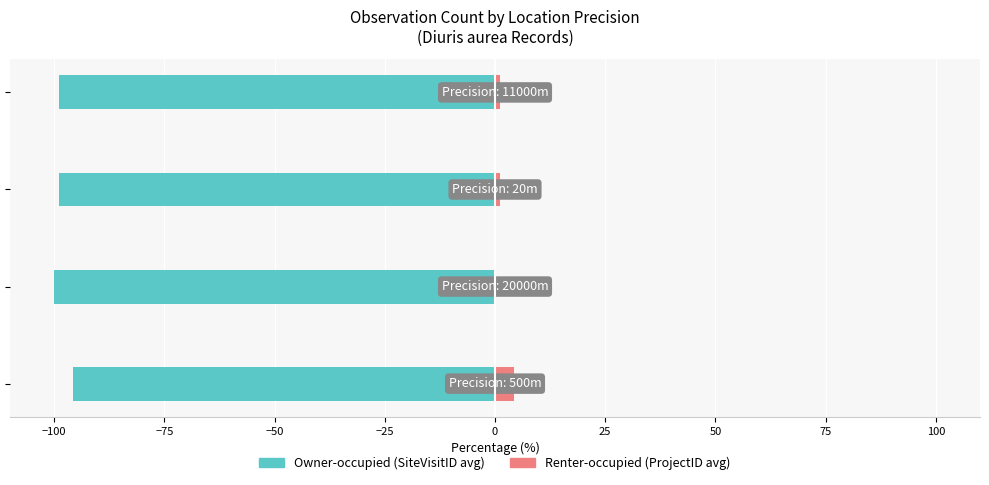

Reading left to right, list all the values displayed in this chart.

Owner-occupied: -95.6	-99.9	-98.9	-98.9
Renter-occupied: 4.4	0.1	1.1	1.1